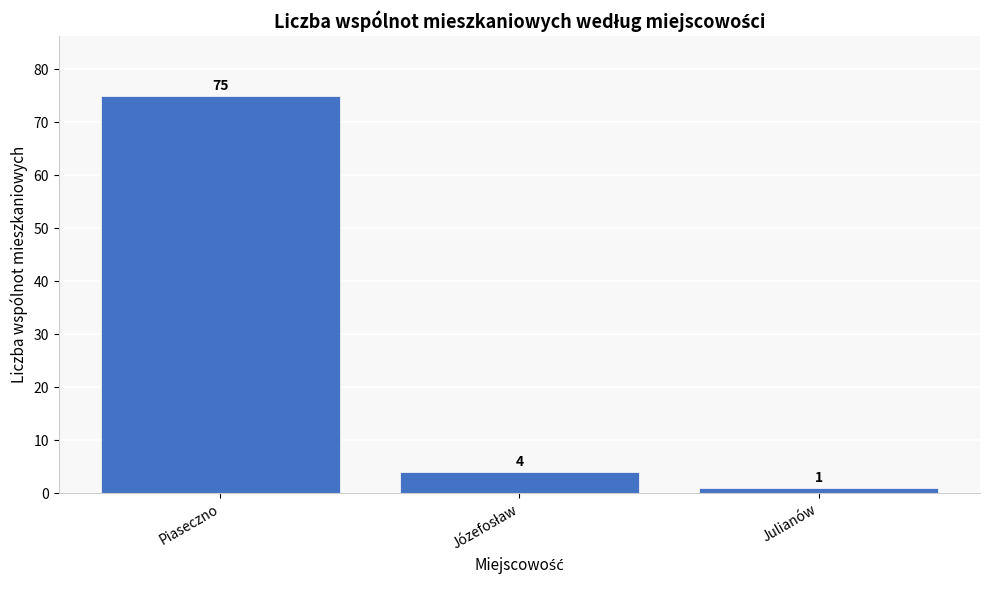

Reading left to right, extract all data points from this chart.

75	4	1